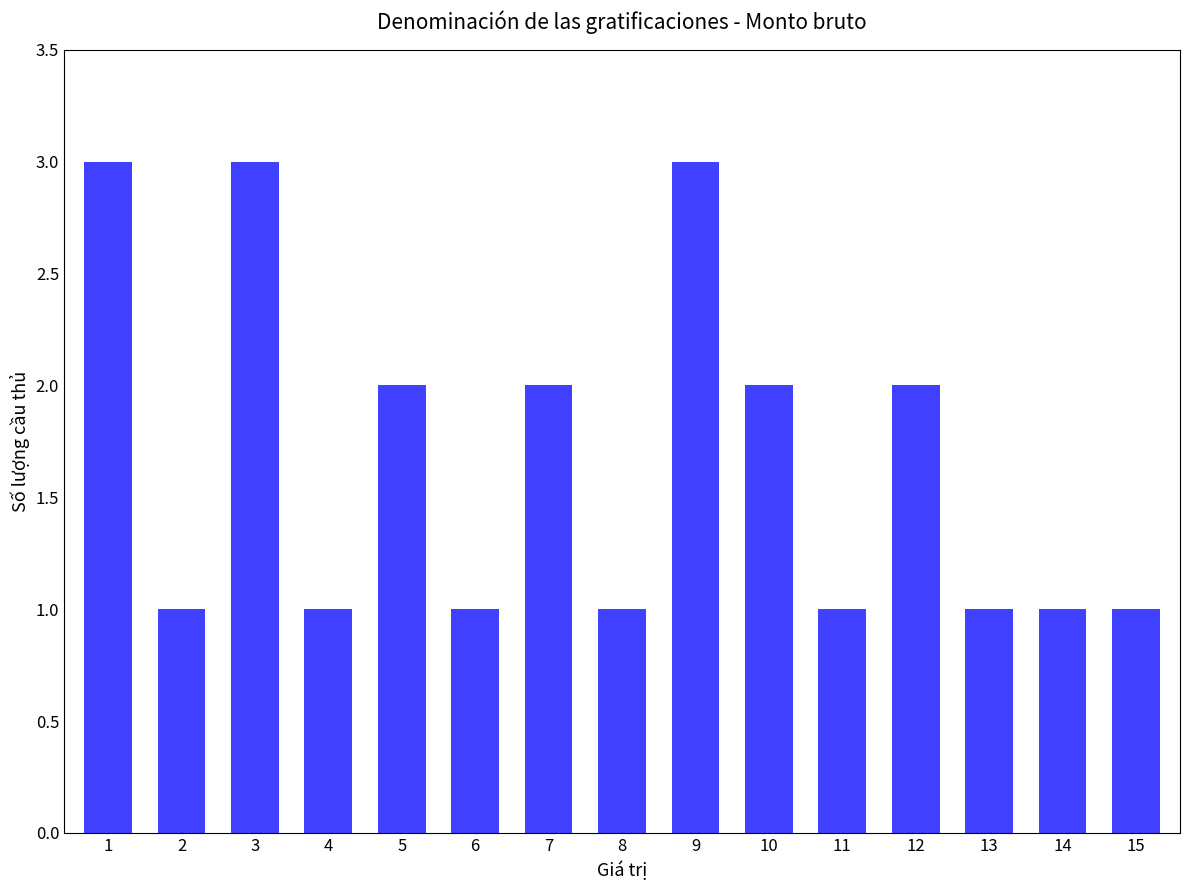

What is the difference between the second highest and second lowest values?

2